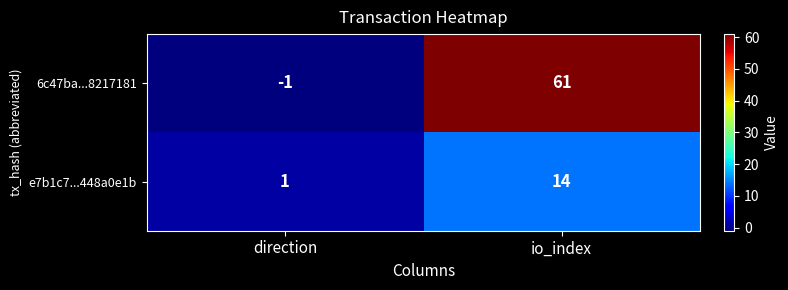

What is the difference between the maximum and minimum values in the e7b1c7...448a0e1b series?

13